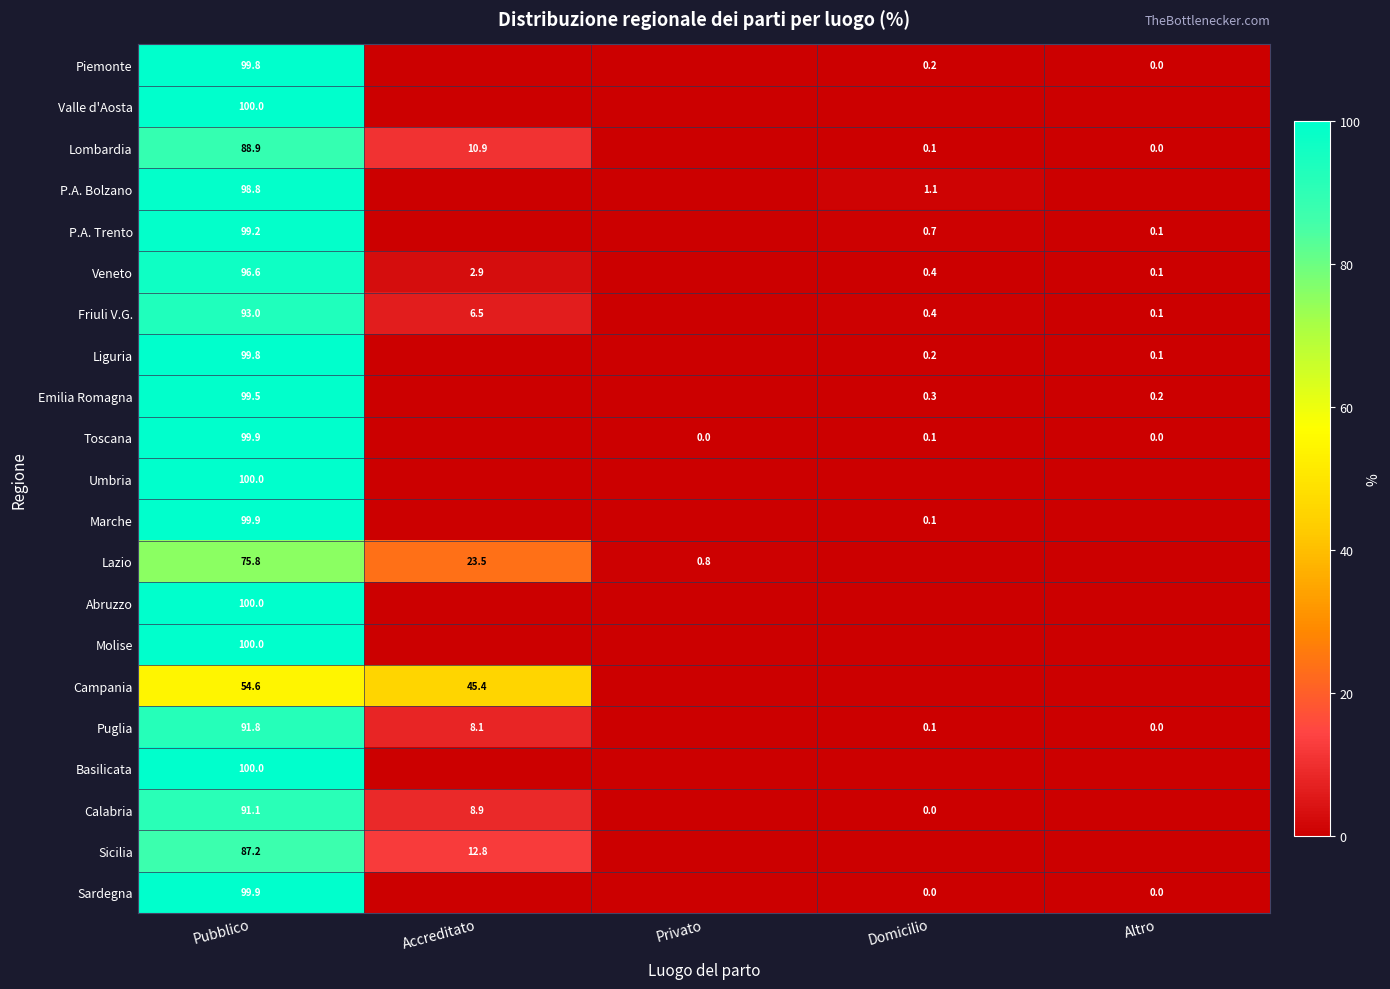

The value of Sicilia at Accreditato is 12.8. True or false?

True